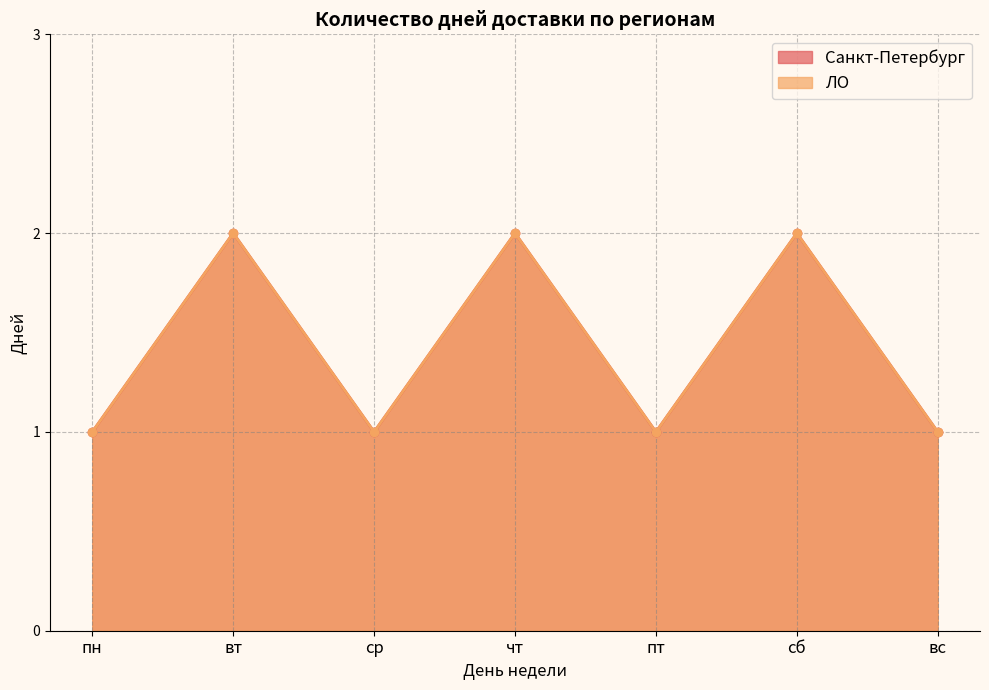

List the series in order of their peak value, lowest first.

Санкт-Петербург, ЛО